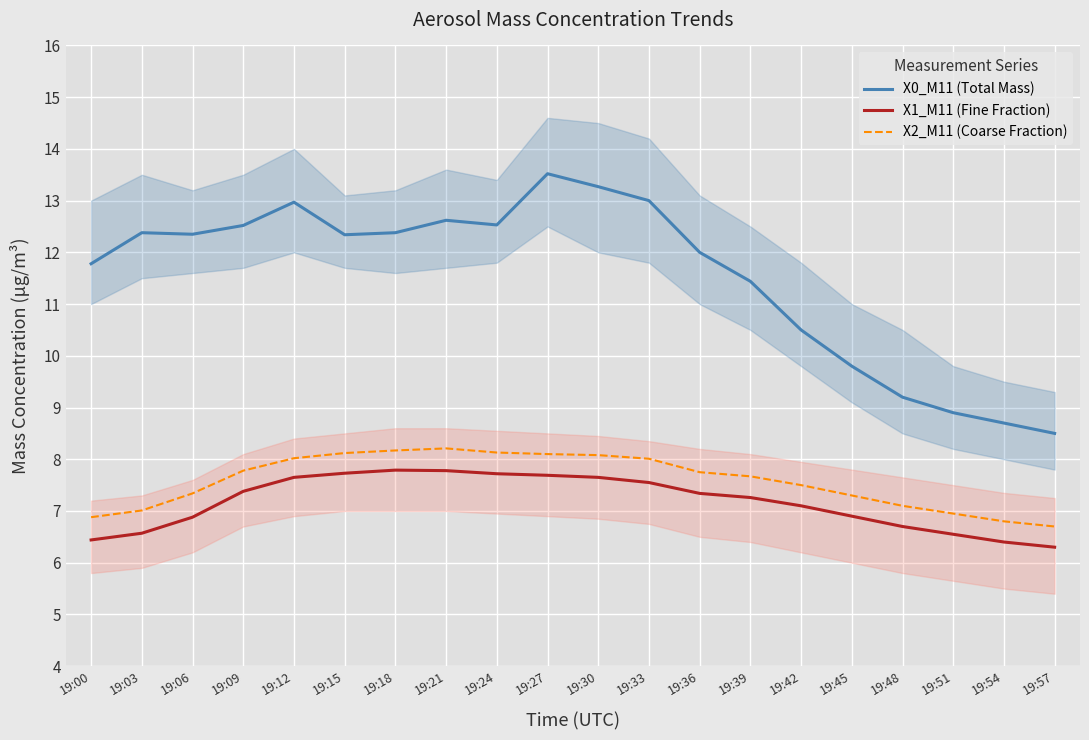

Rank the series by their maximum value, from lowest to highest.

X1_M11 (Fine Fraction), X2_M11 (Coarse Fraction), X0_M11 (Total Mass)